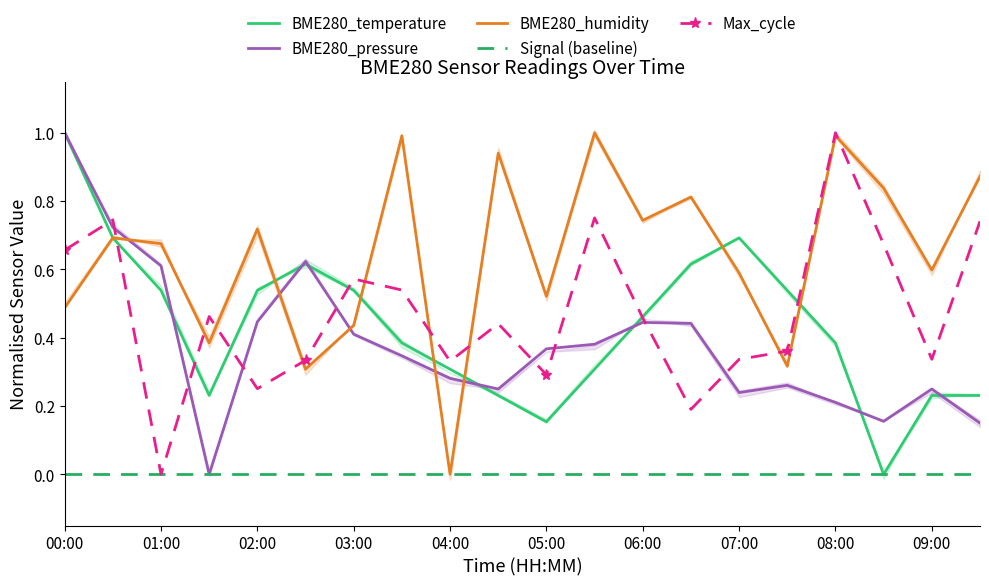

What is the maximum value for BME280_pressure?

1.0